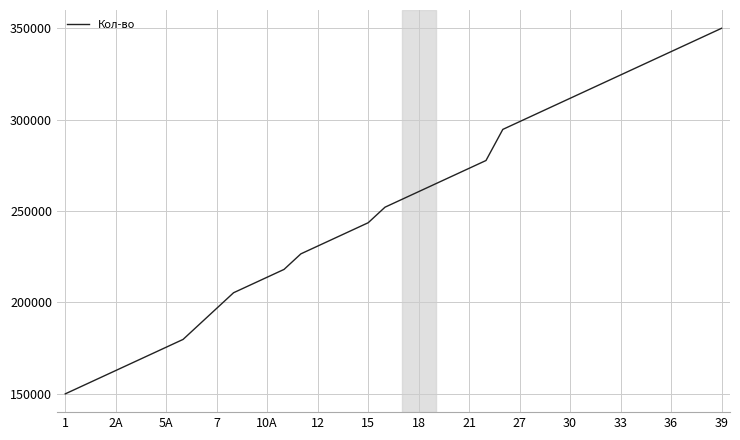

What is the smallest value displayed?

150000.0